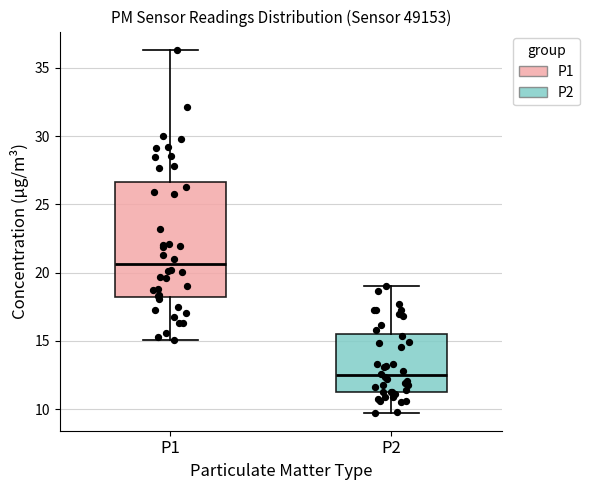

Which box's median line is the lowest?

P2